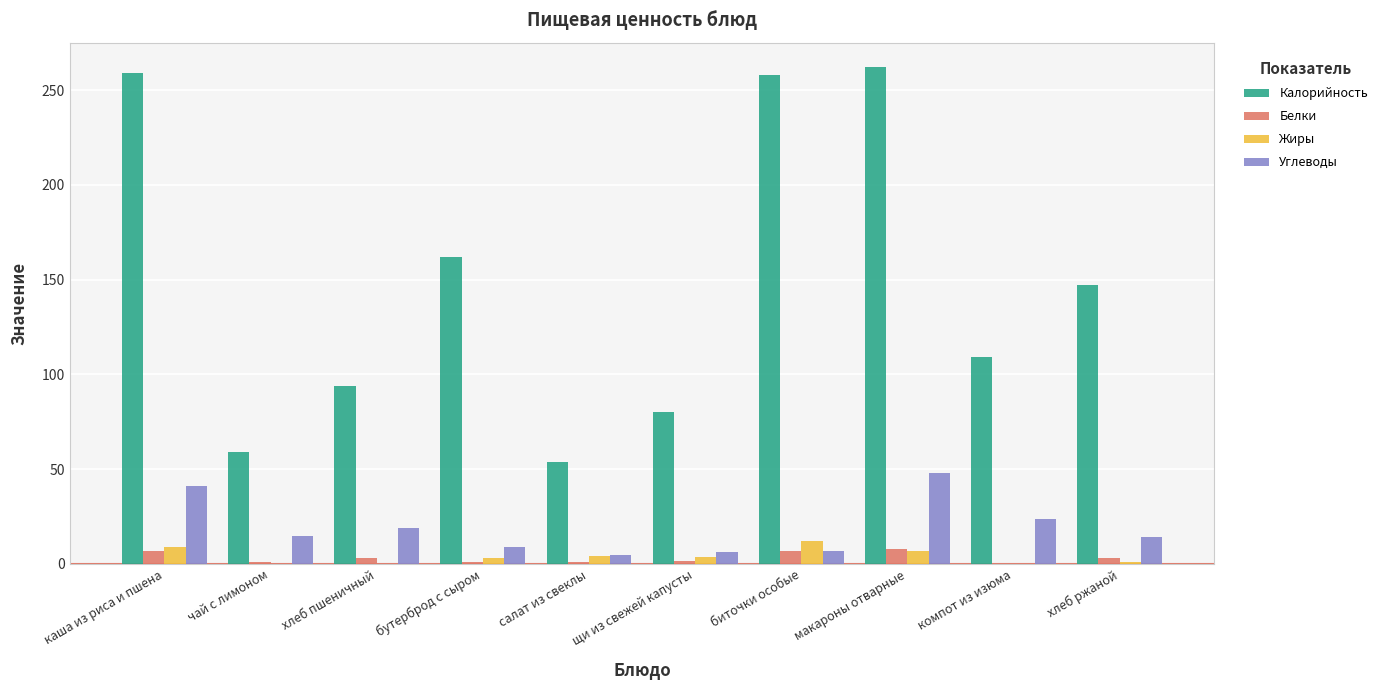

Are the bars grouped side by side (vs. stacked)?

Yes